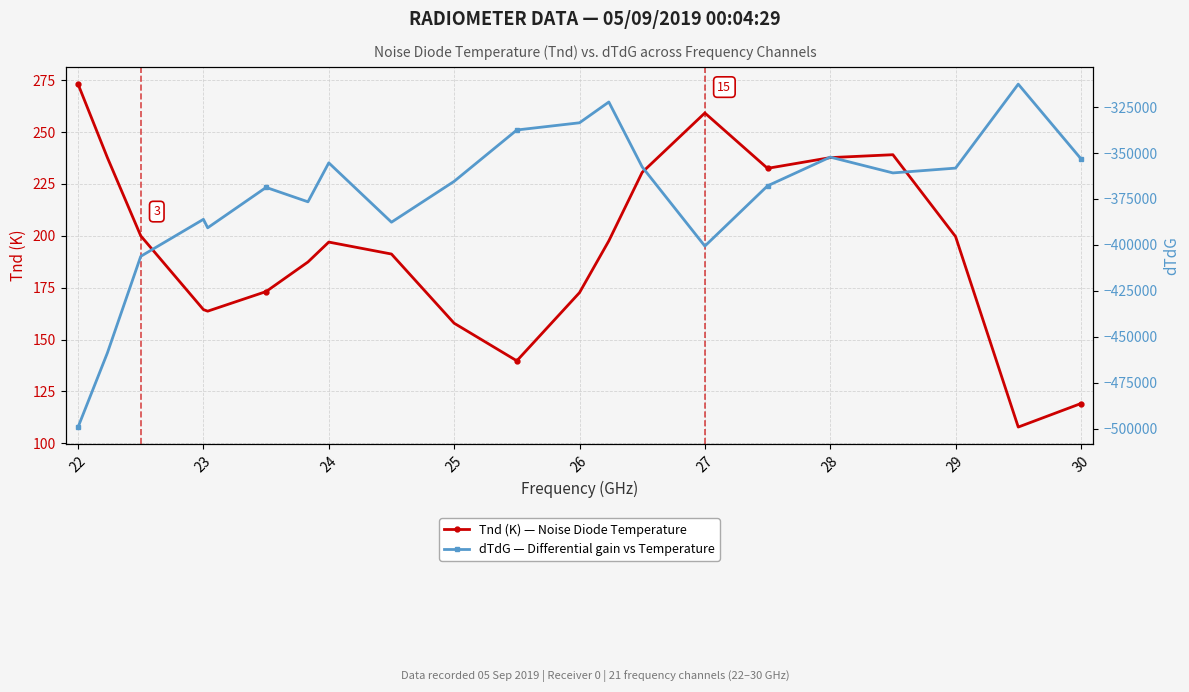

Is it true that Tnd (K) — Noise Diode Temperature equals 84.3 at 28?

False